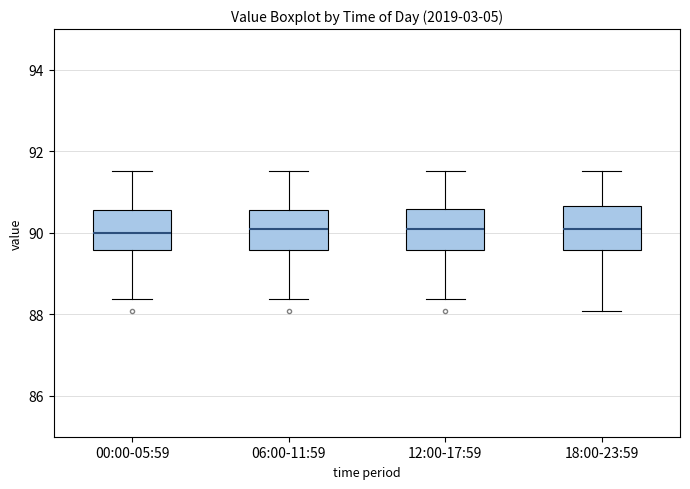

Where does the median line of the box for 00:00-05:59 sit on the y-axis? The values are not printed on the chart, so give them approximately, as read against the axis.

90.0